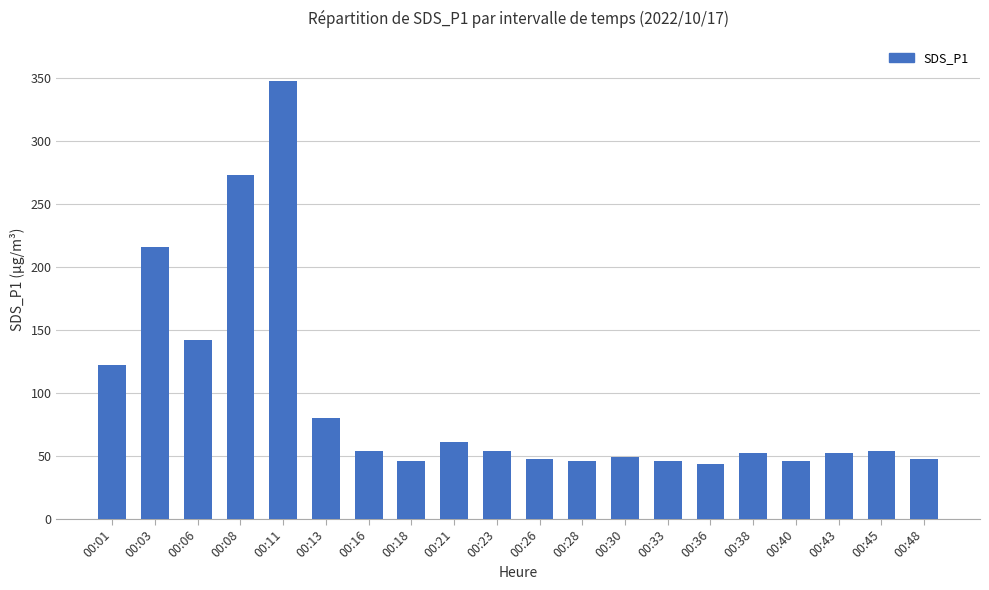

The chart shows a value of 60.8 at 00:21. True or false?

True